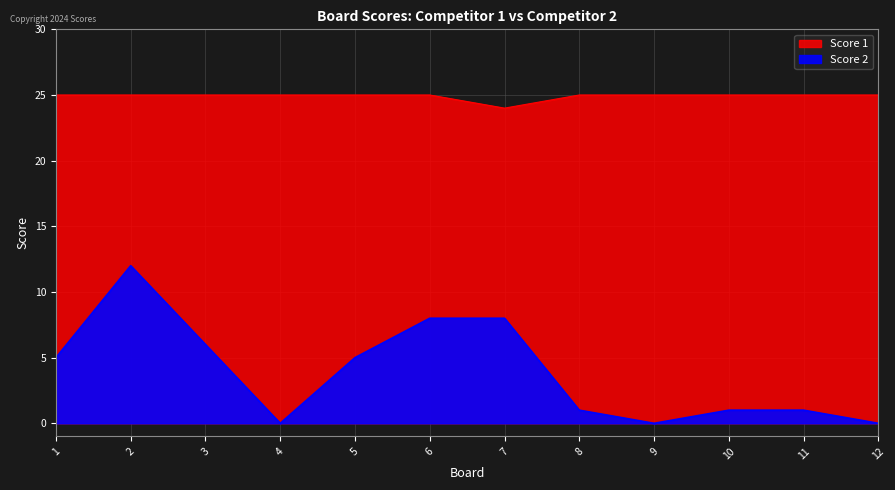

Rank the series by their average value, from lowest to highest.

Score 2, Score 1